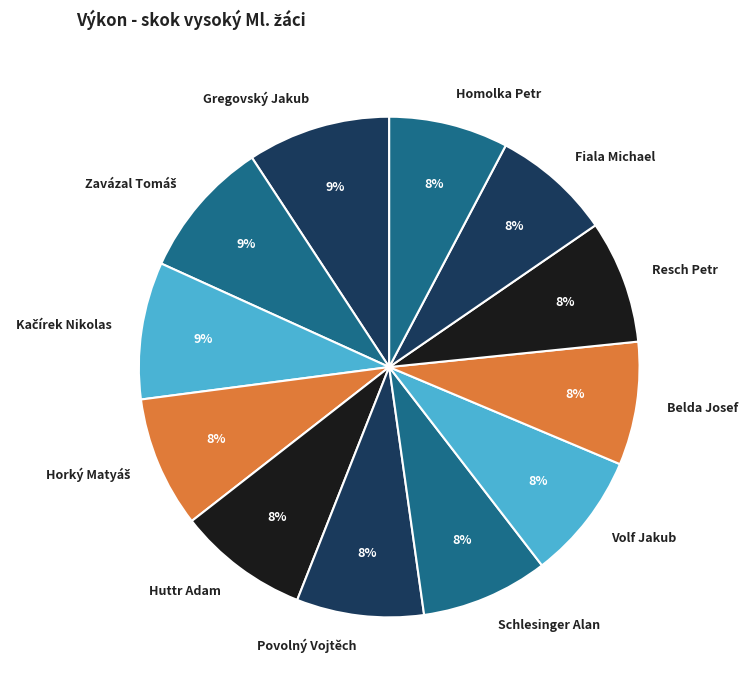

What is the ratio of the value at Povolný Vojtěch to the value at Gregovský Jakub?

0.9